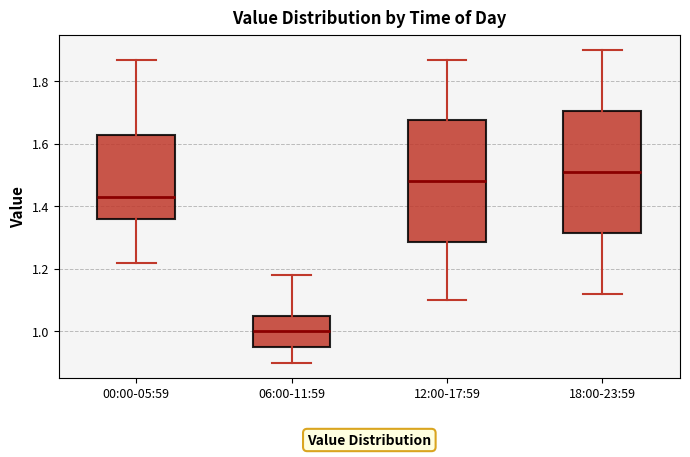

Reading left to right, read every box against the y-axis: the position of its median line, the range the box covers, and the ends of its whiskers. The values are not printed on the chart, so give them approximately, as read against the axis.

00:00-05:59: median 1.44, box 1.36 to 1.64, whiskers 1.22 to 1.88
06:00-11:59: median 1.00, box 0.96 to 1.06, whiskers 0.90 to 1.18
12:00-17:59: median 1.48, box 1.28 to 1.68, whiskers 1.10 to 1.88
18:00-23:59: median 1.52, box 1.32 to 1.70, whiskers 1.12 to 1.90